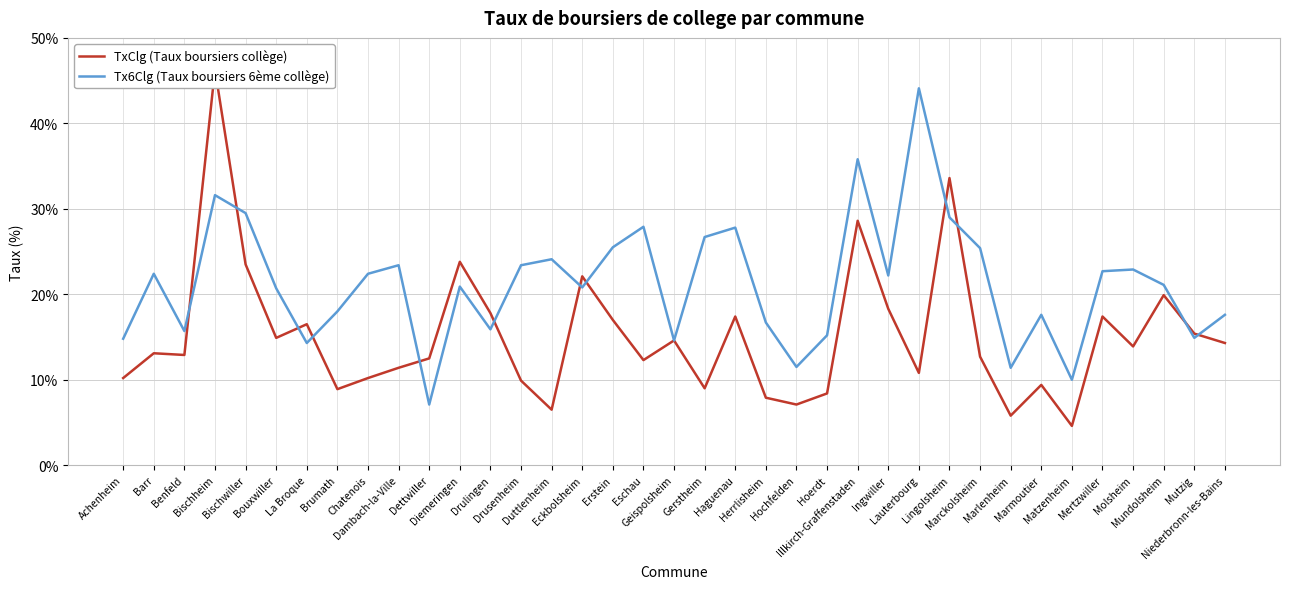

Between which two adjacent categories do Tx6Clg (Taux boursiers 6ème collège) and TxClg (Taux boursiers collège) first intersect?

Benfeld and Bischheim